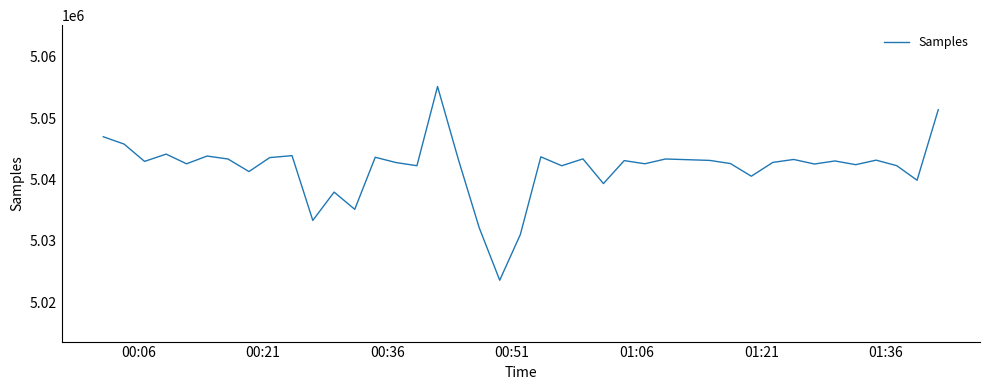

How many lines are shown in the chart?

1